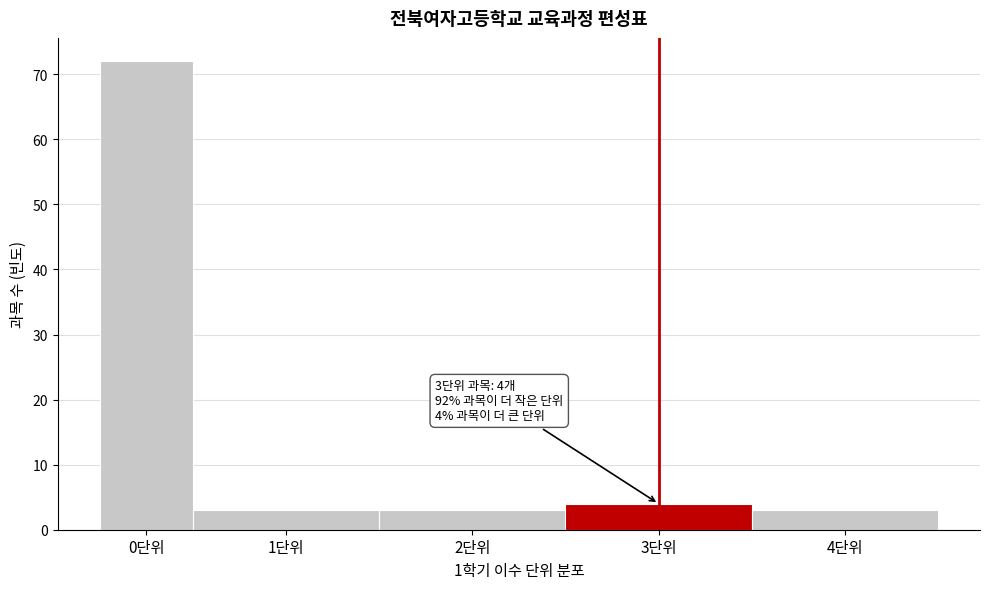

Reading left to right, transcribe all the data shown in this chart.

0단위=72	1단위=3	2단위=3	3단위=4	4단위=3